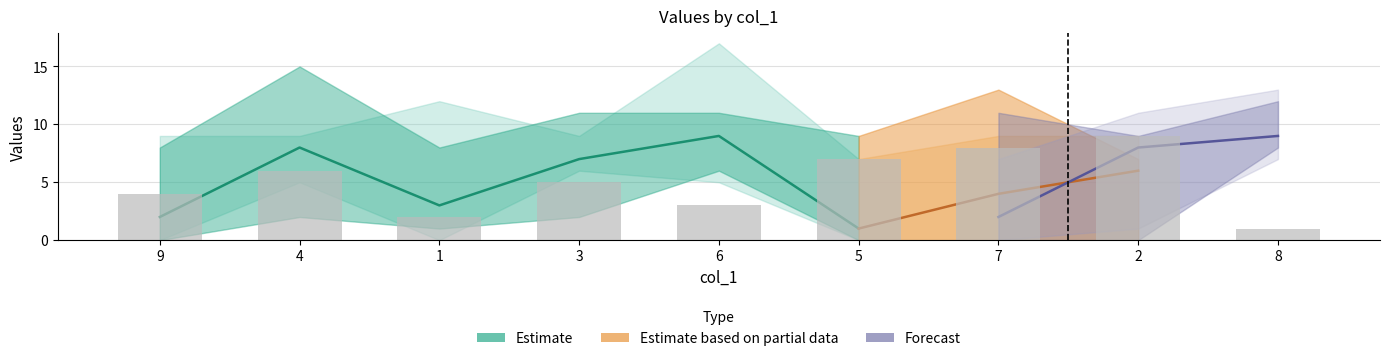

What is the difference between the highest and lowest values at 4?

7